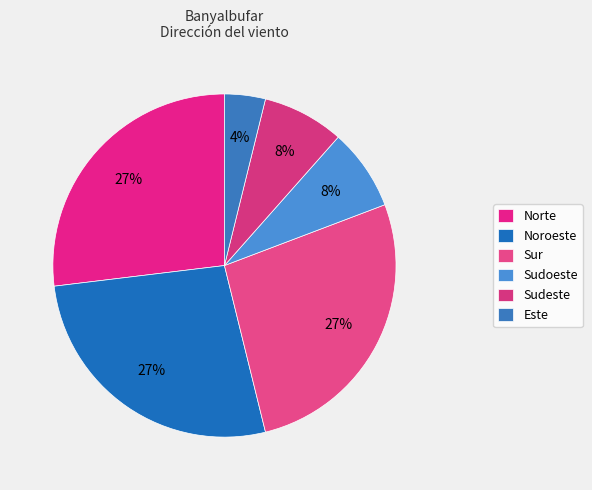

True or false: Sur accounts for 19% of the total.

False